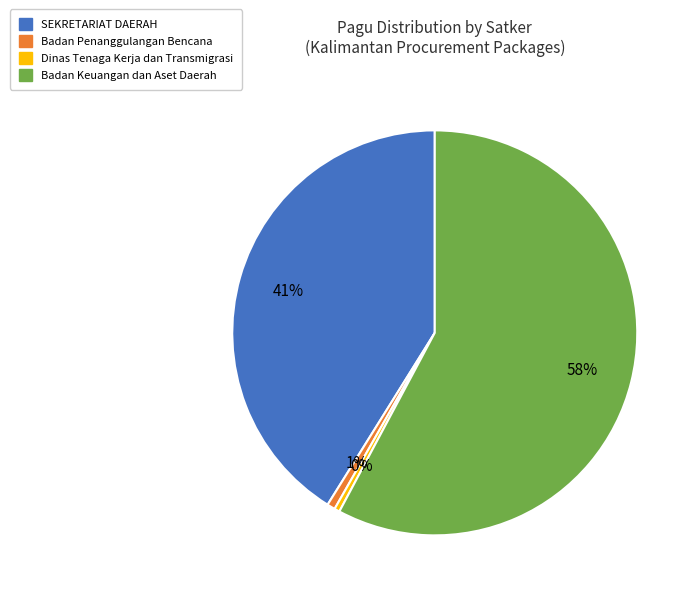

To the nearest percent, what is the average slice percentage?

25%